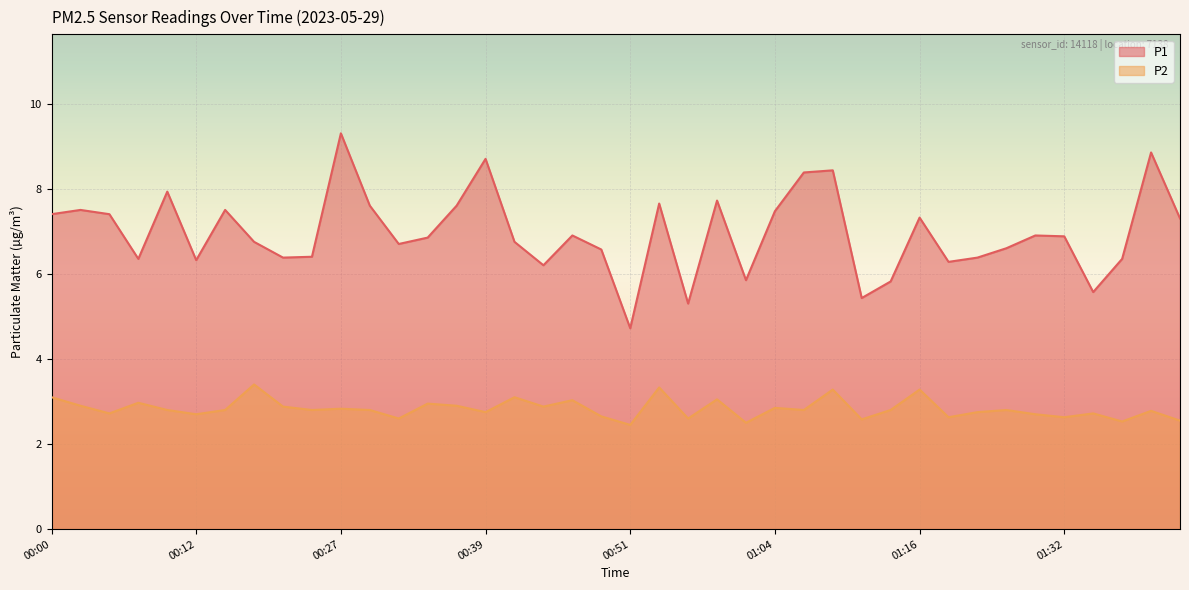

Reading left to right, list all the values displayed in this chart.

P1: 7.4	7.5	7.4	6.3	7.9	6.3	7.5	6.8	6.4	6.4	9.3	7.6	6.7	6.8	7.6	8.7	6.8	6.2	6.9	6.6	4.7	7.7	5.3	7.7	5.8	7.5	8.4	8.4	5.4	5.8	7.3	6.3	6.4	6.6	6.9	6.9	5.6	6.3	8.8	7.3
P2: 3.1	2.9	2.7	3.0	2.8	2.7	2.8	3.4	2.9	2.8	2.8	2.8	2.6	3.0	2.9	2.8	3.1	2.9	3.0	2.6	2.5	3.3	2.6	3.0	2.5	2.9	2.8	3.3	2.6	2.8	3.3	2.6	2.8	2.8	2.7	2.6	2.7	2.5	2.8	2.5